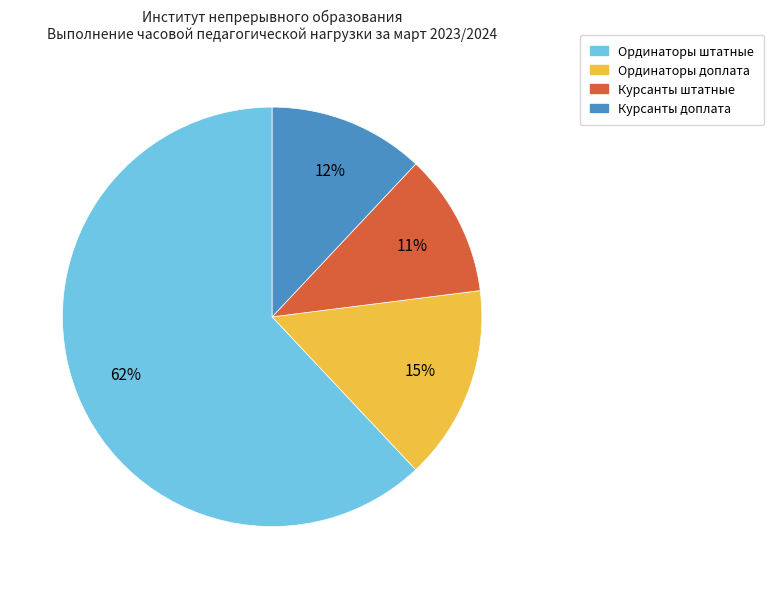

Between Курсанты штатные and Ординаторы доплата, which is larger?

Ординаторы доплата